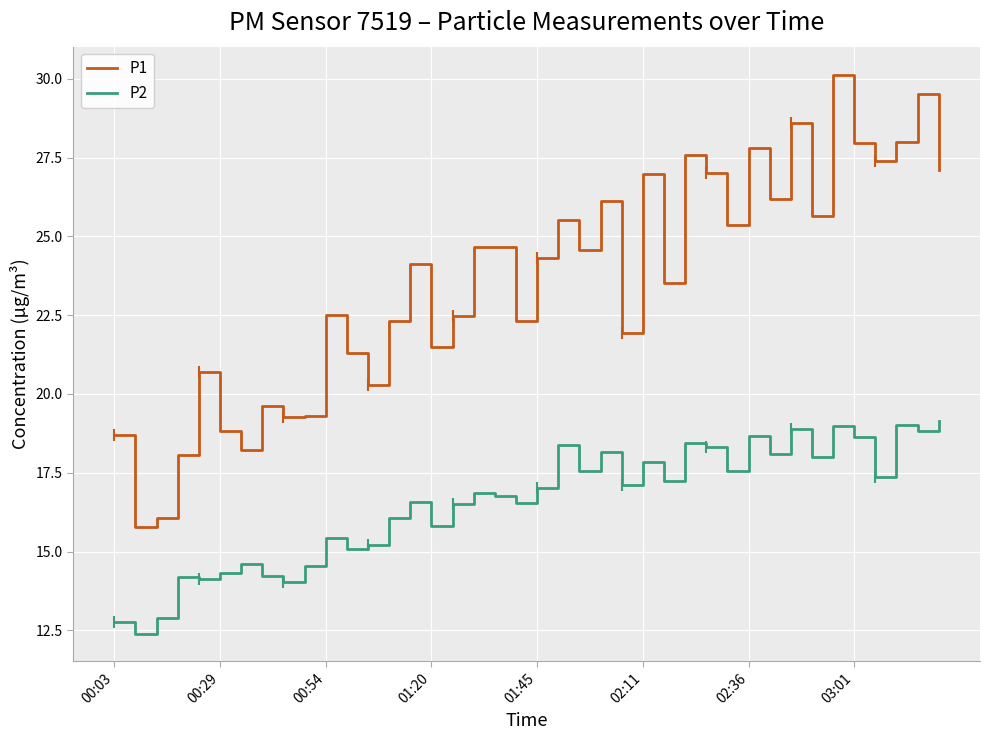

True or false: P2 and P1 cross at least once.

False